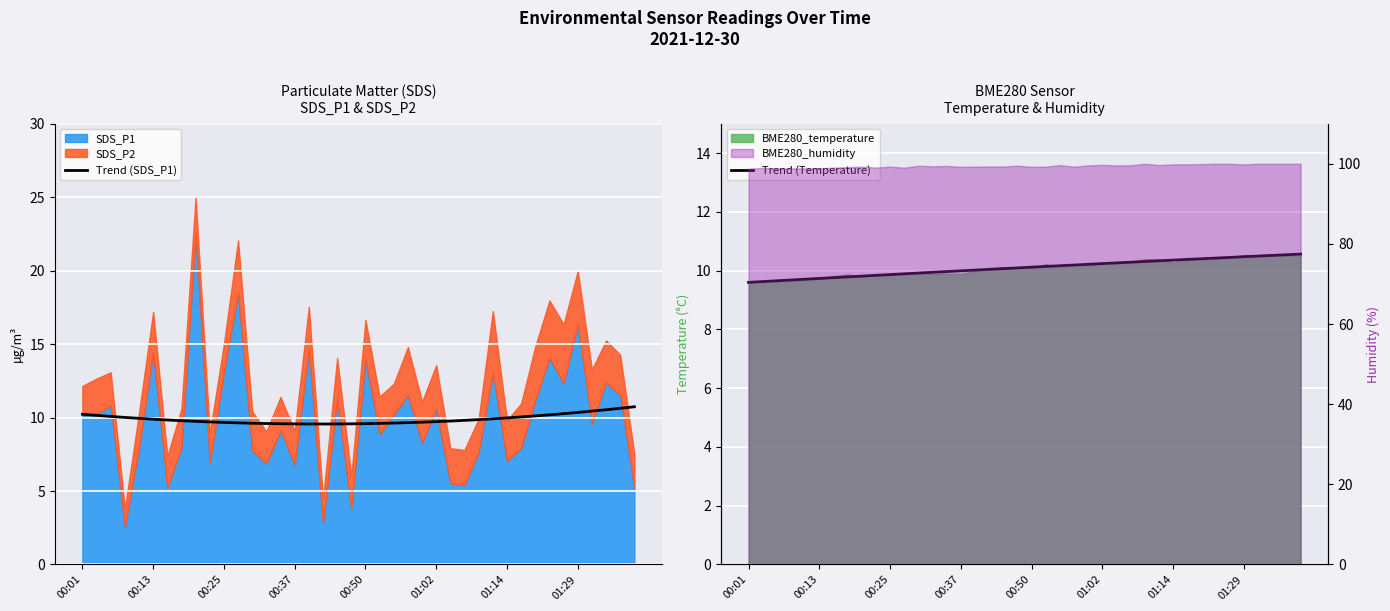

What is the approximate value of Trend (SDS_P1) at 17?

9.6